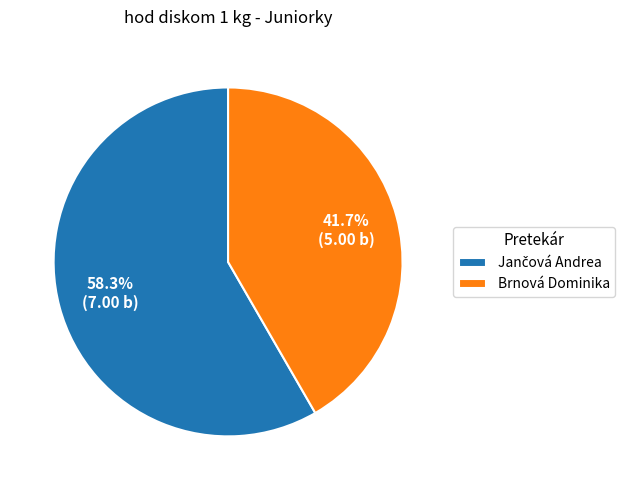

Does Brnová Dominika account for over 50% of the chart?

No